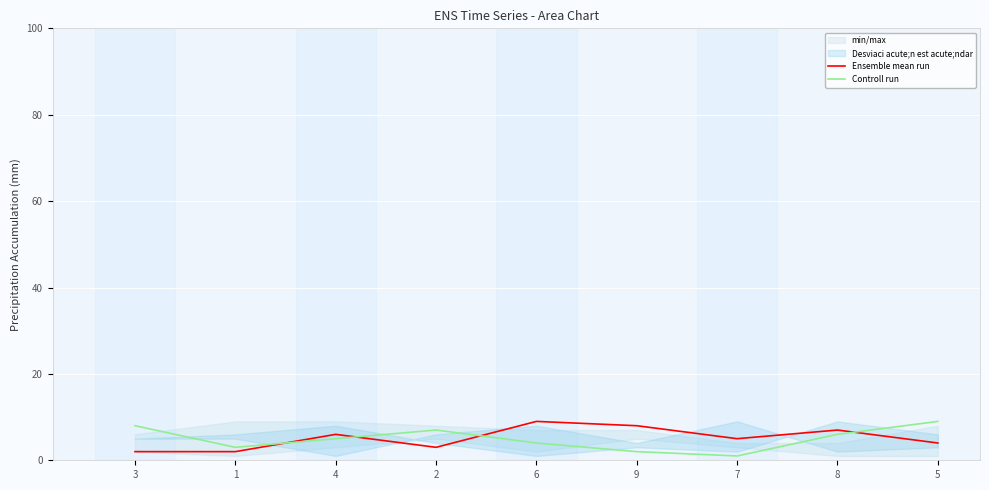

The Controll run series shows 0 at 7. True or false?

False